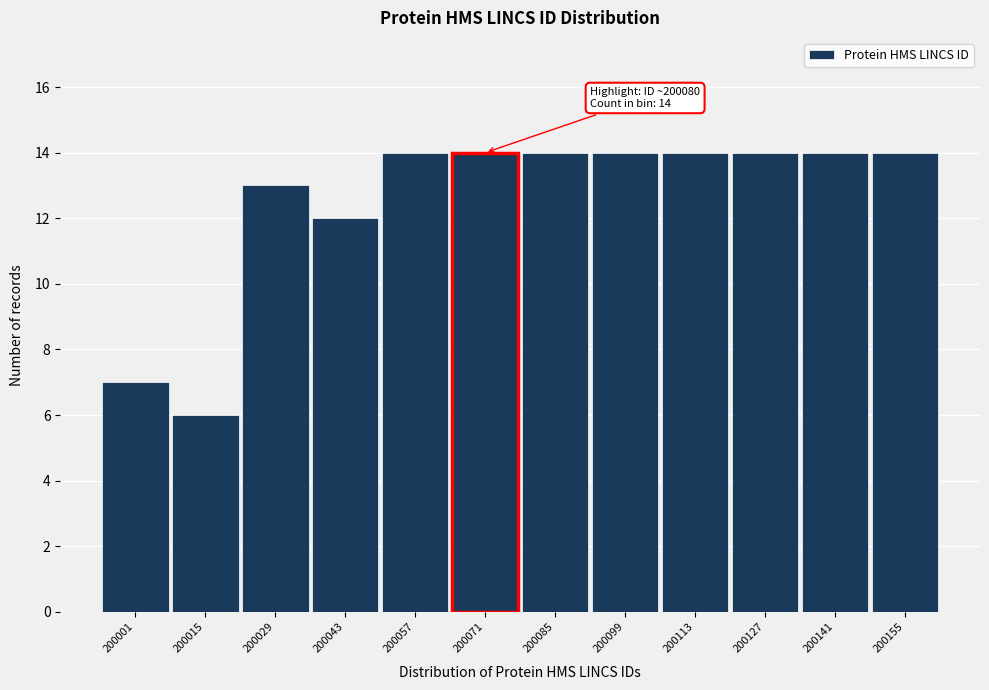

Reading left to right, what are all the values shown in this chart?

7	6	13	12	14	14	14	14	14	14	14	14